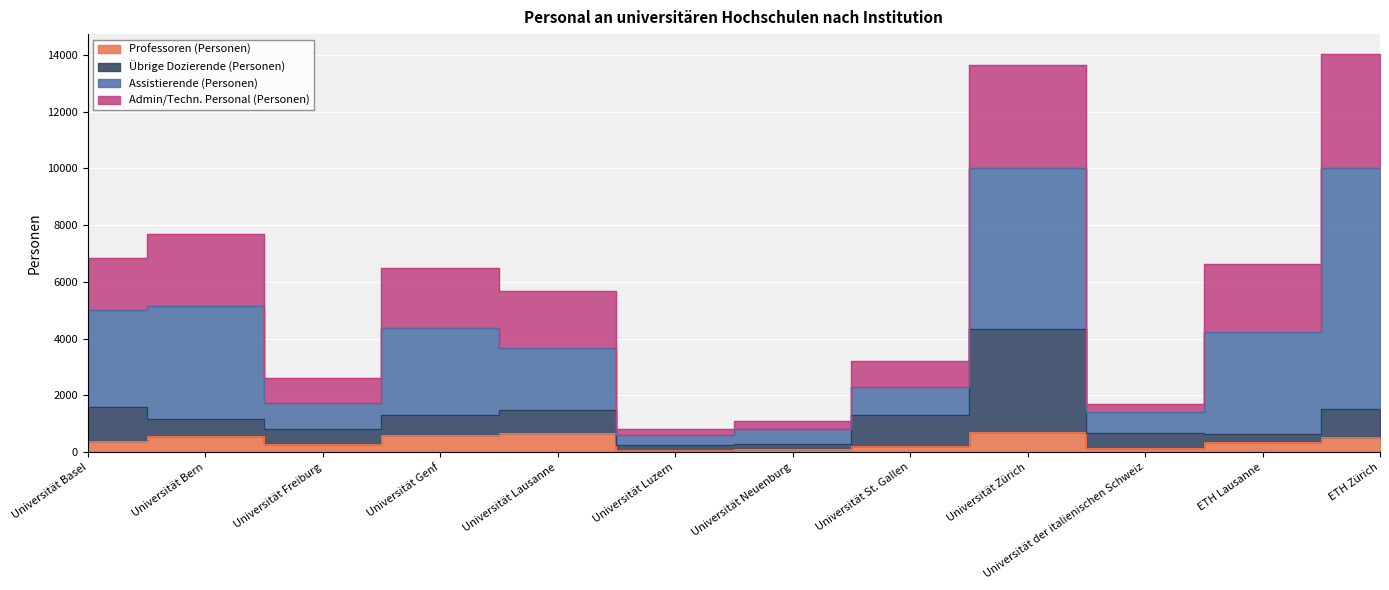

Which label corresponds to the smallest value in the chart?

Universität Luzern